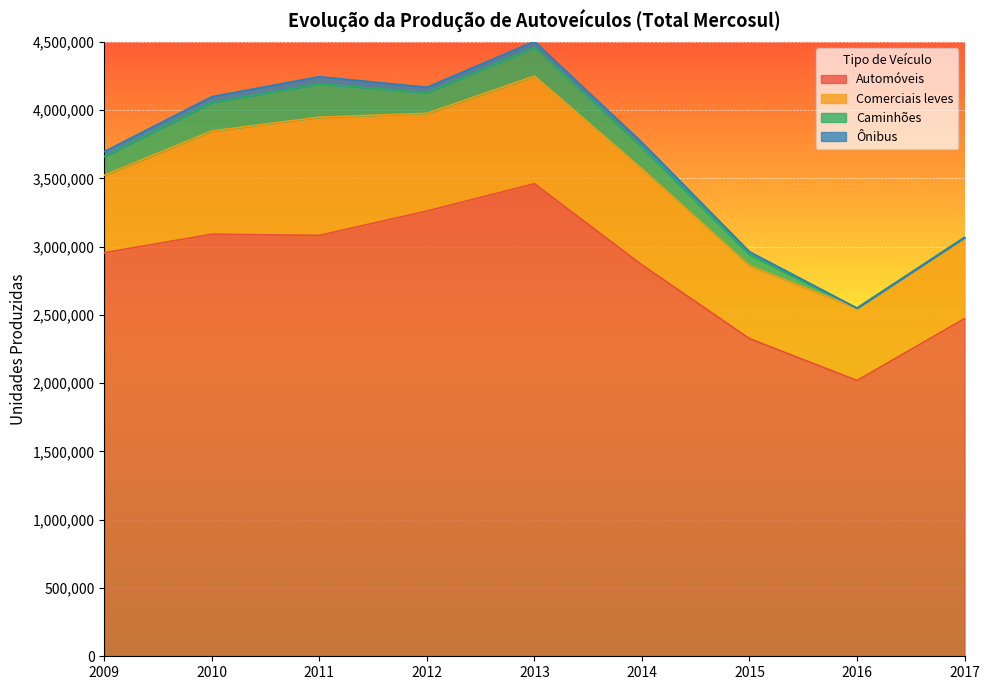

What is the value of the Comerciais leves point at the 9th from the left?

594708